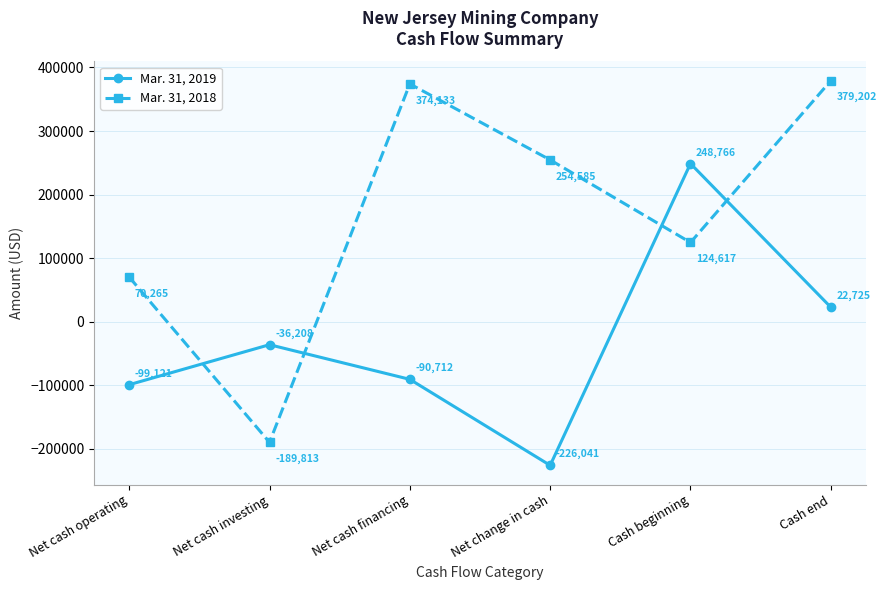

Reading left to right, list all the values displayed in this chart.

Mar. 31, 2019: Net cash operating=-99121	Net cash investing=-36208	Net cash financing=-90712	Net change in cash=-226041	Cash beginning=248766	Cash end=22725
Mar. 31, 2018: Net cash operating=70265	Net cash investing=-189813	Net cash financing=374133	Net change in cash=254585	Cash beginning=124617	Cash end=379202